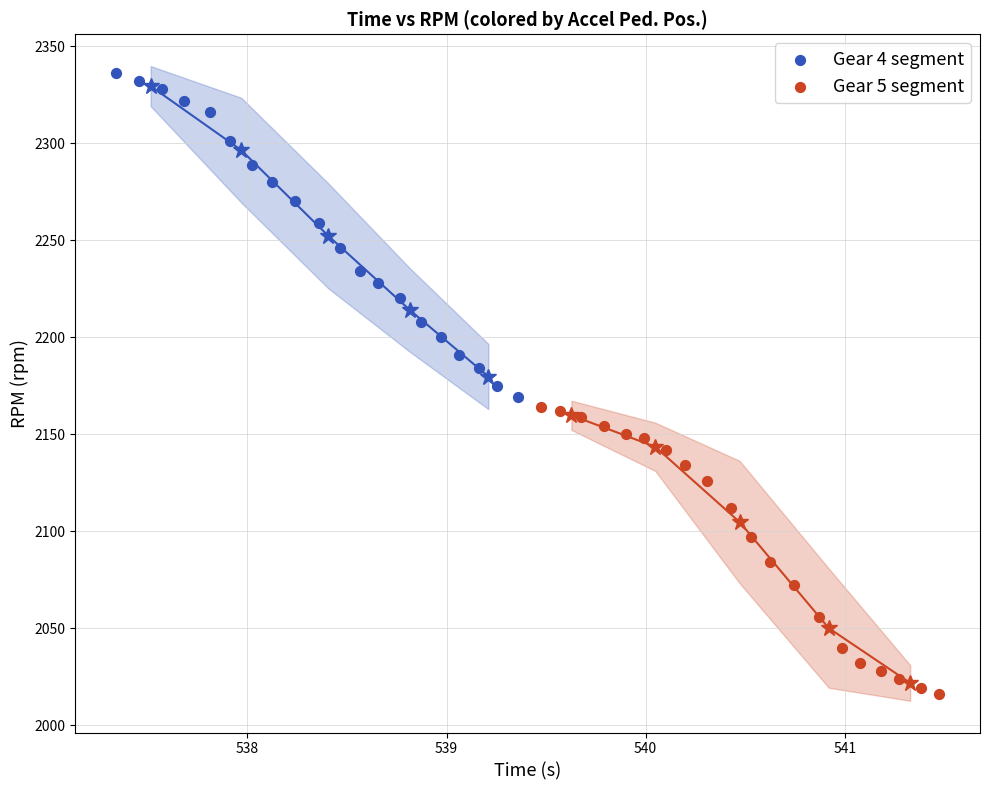

What are all the series names shown in the legend?

Gear 4 segment, Gear 5 segment